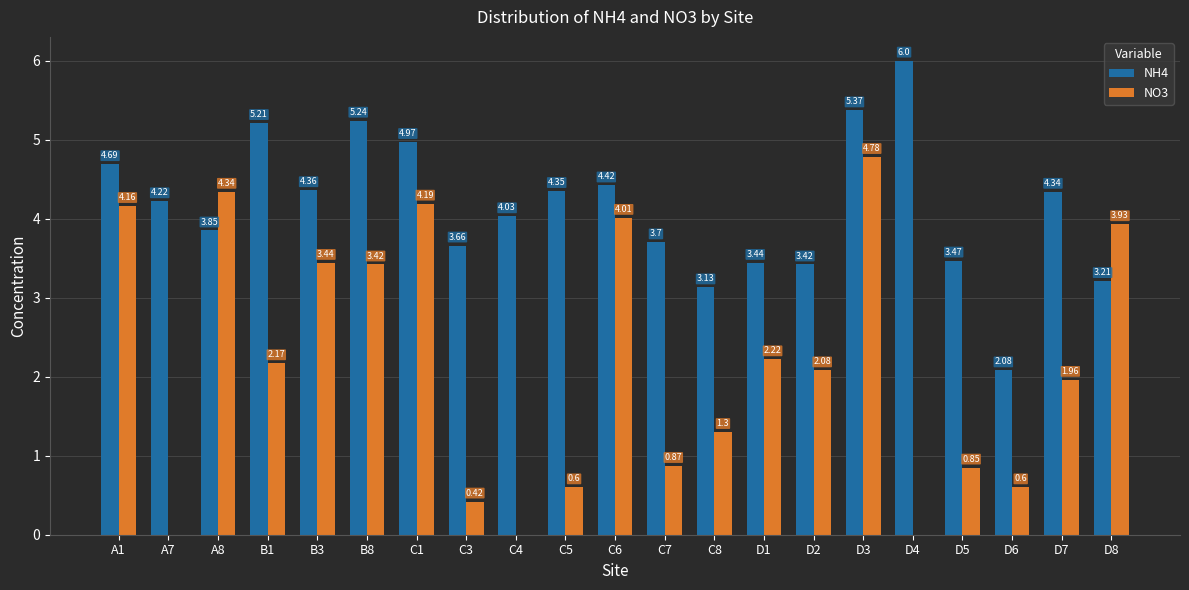

At which label does NO3 first exceed 2?

A1